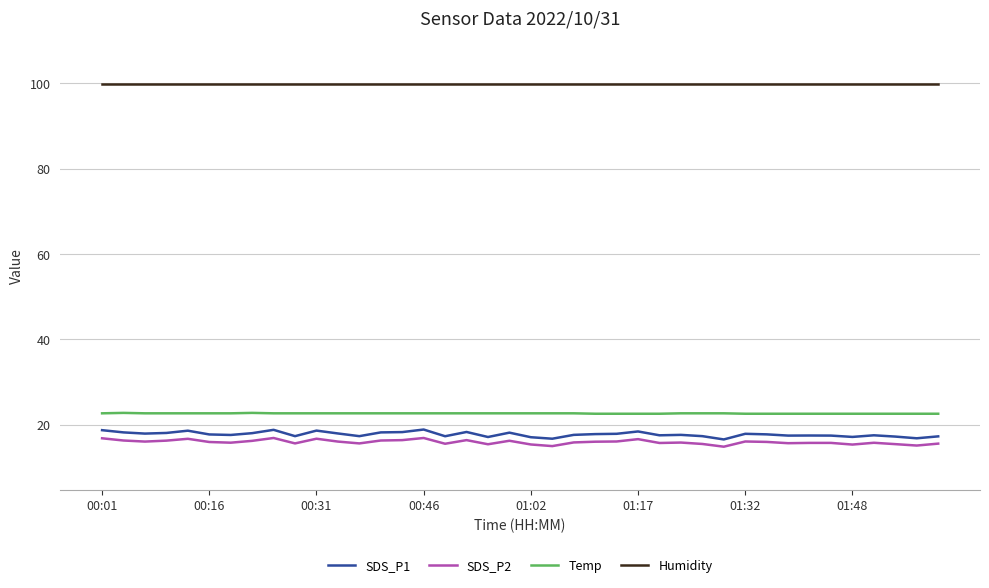

True or false: Temp and SDS_P1 cross at least once.

False